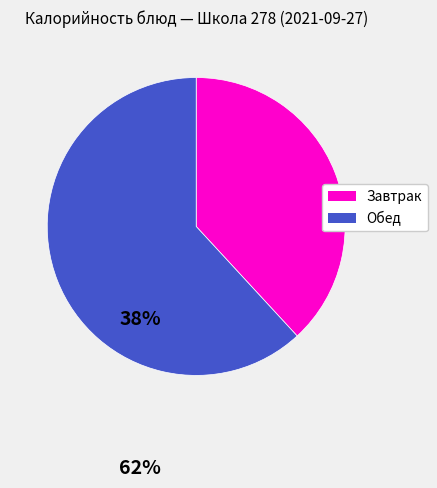

Which slice is the smallest?

Завтрак